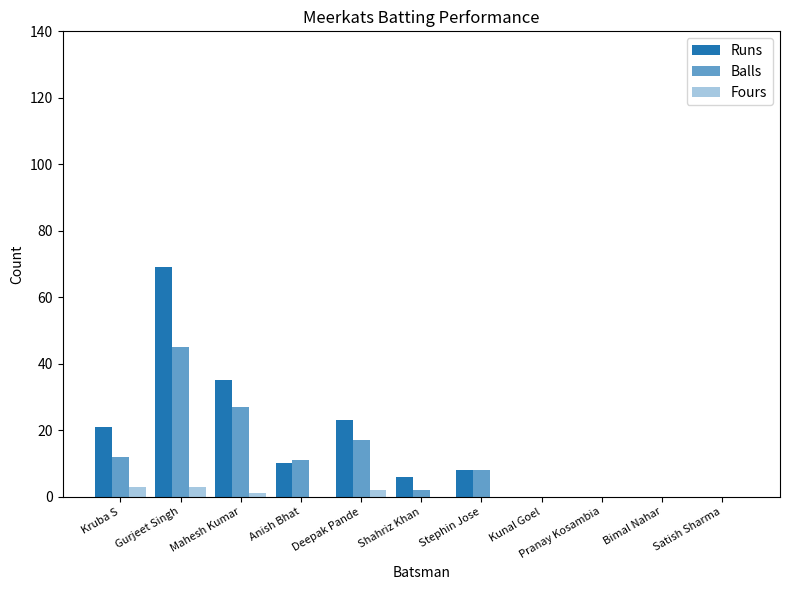

What is the maximum value shown in the chart?

69